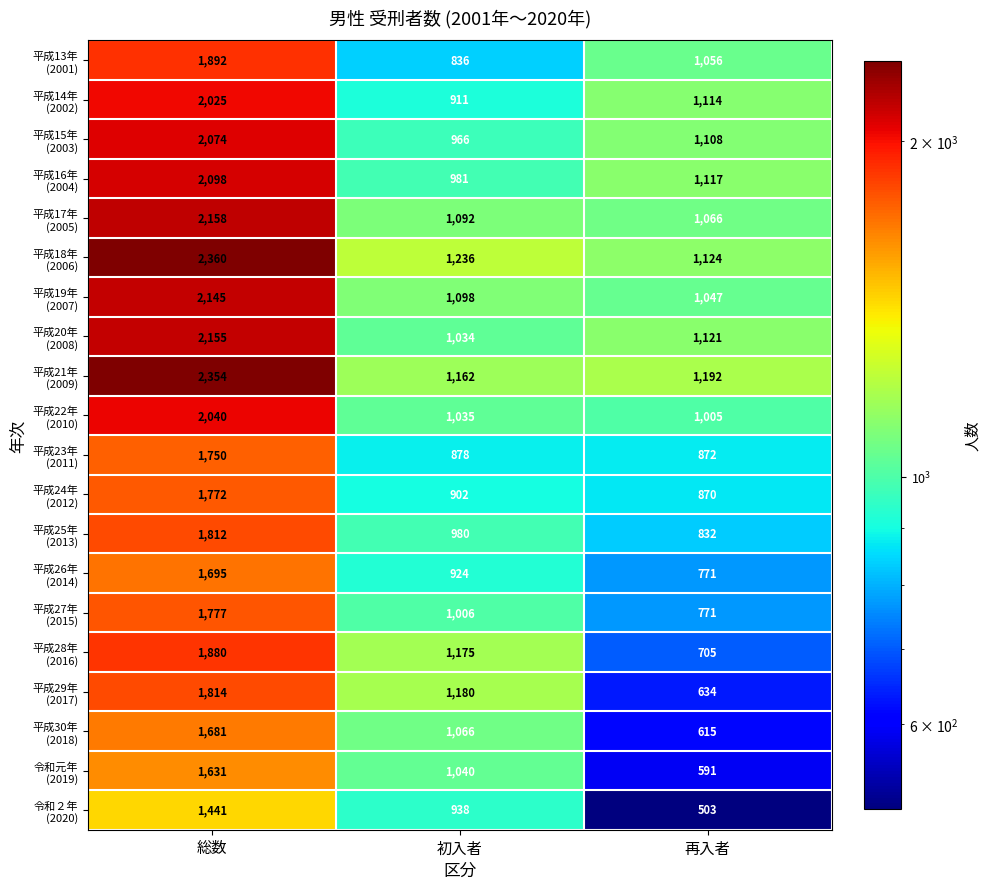

What is the spread (max minus min) of values at 再入者?

689